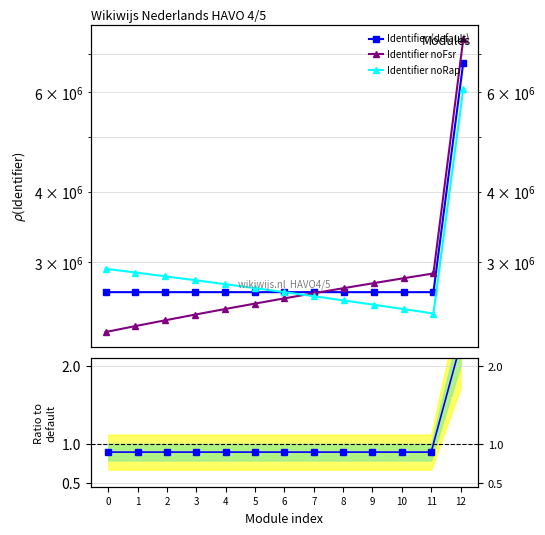

What is the lowest value of the Identifier noFsr series?

2256377.7